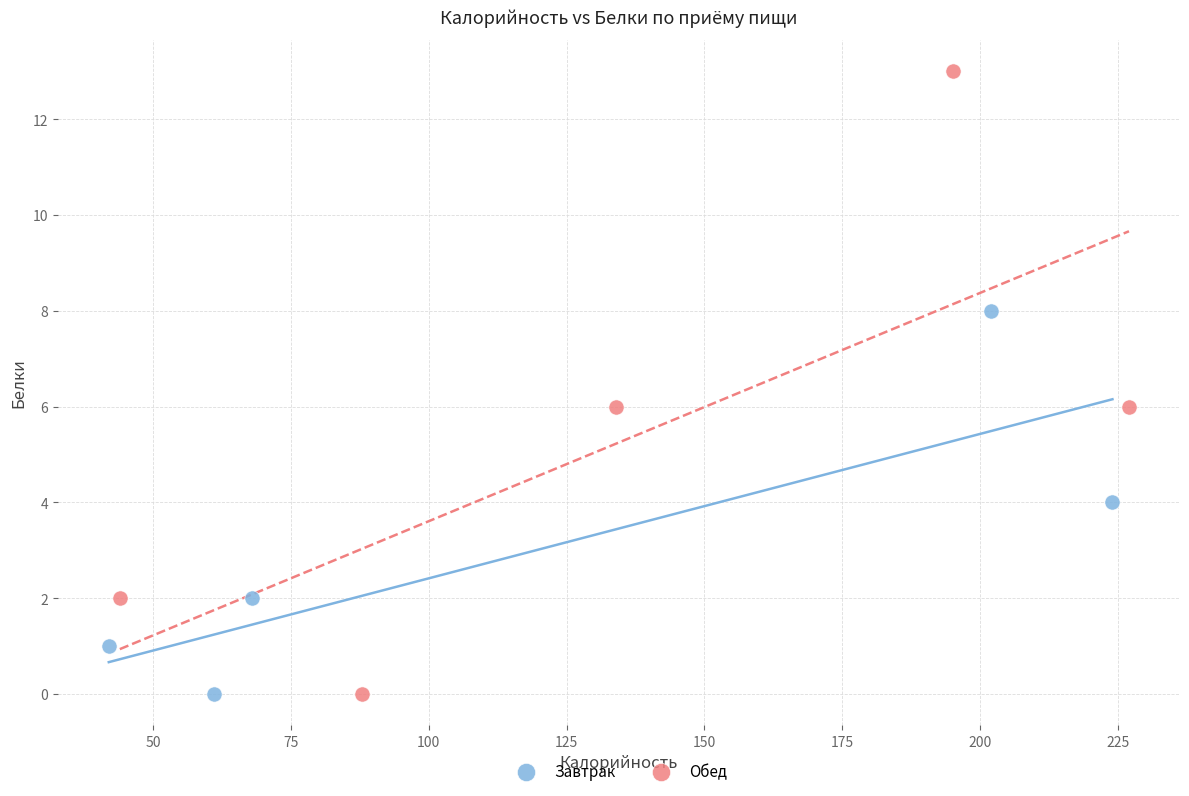

What are all the series names shown in the legend?

Завтрак, Обед